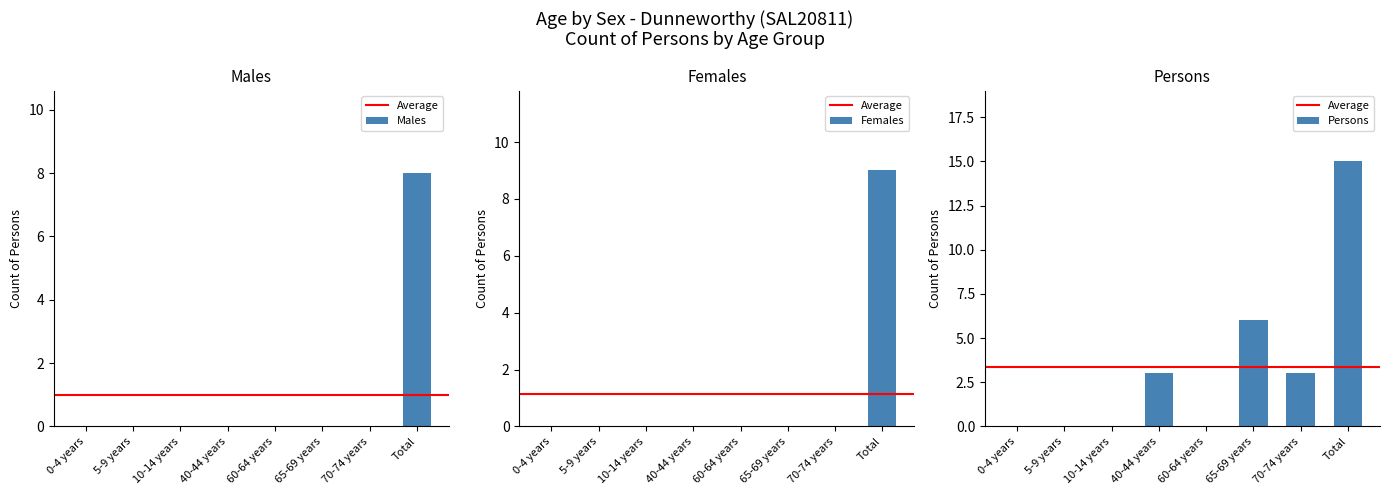

Which series has the widest spread of values?

Persons